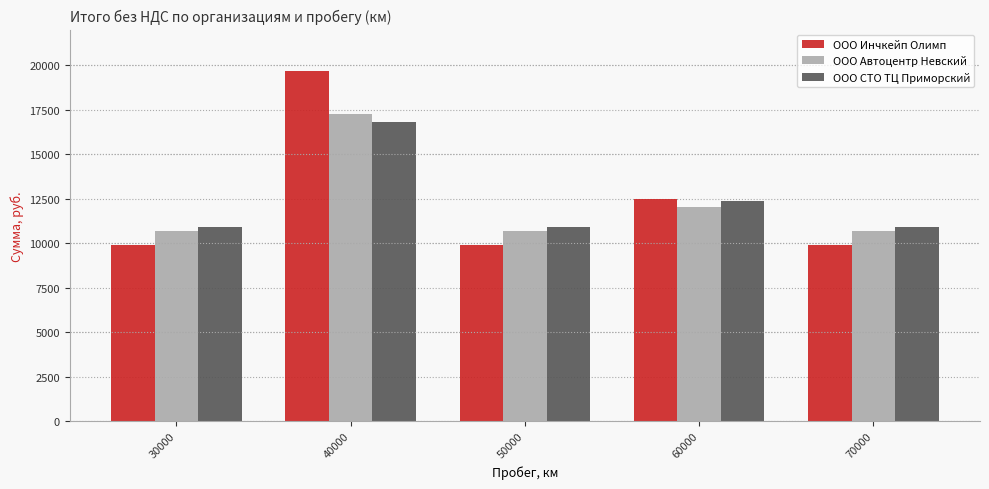

At 40000, list the series in order from smallest to largest.

ООО СТО ТЦ Приморский, ООО Автоцентр Невский, ООО Инчкейп Олимп